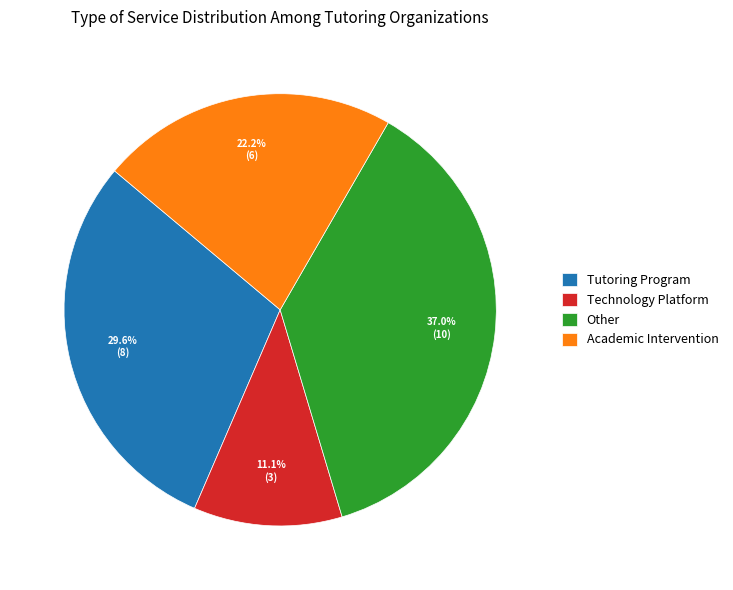

Between Other and Academic Intervention, which is larger?

Other